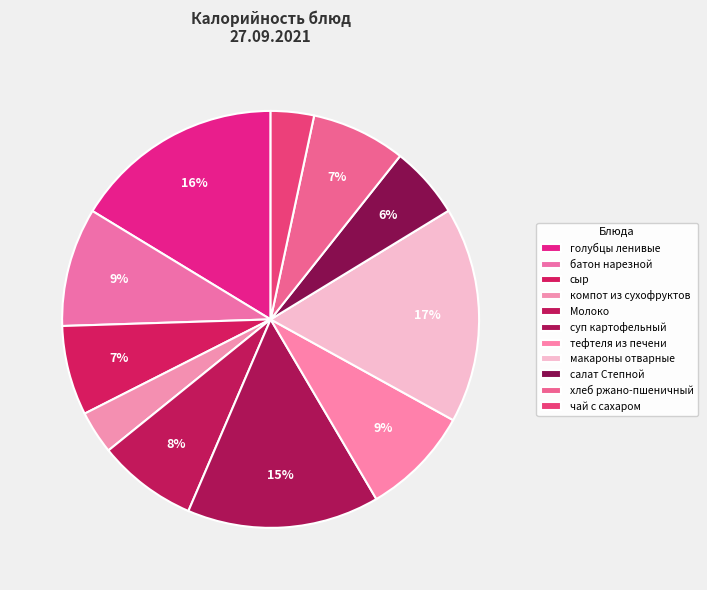

Does чай с сахаром represent more than half of the total?

No